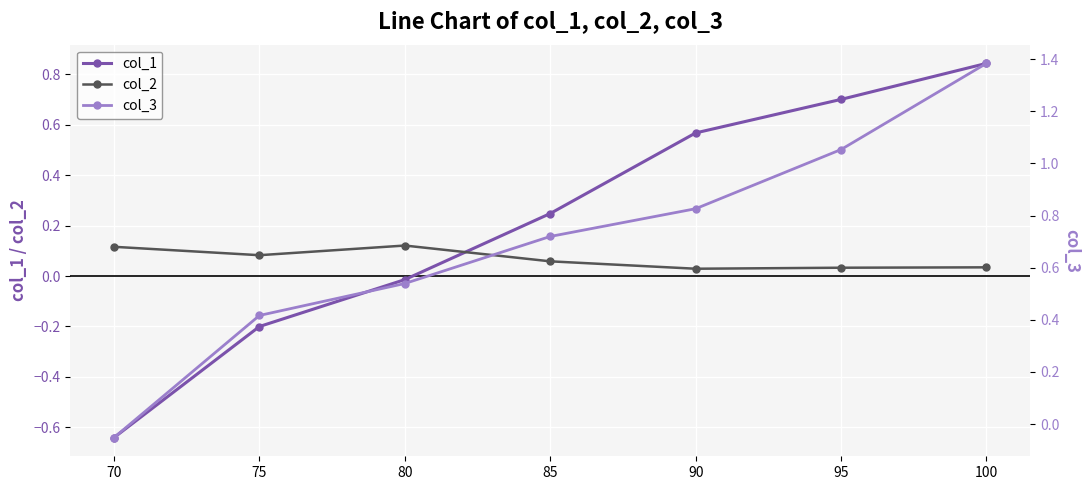

Which has a higher value, 90 or 100?

100